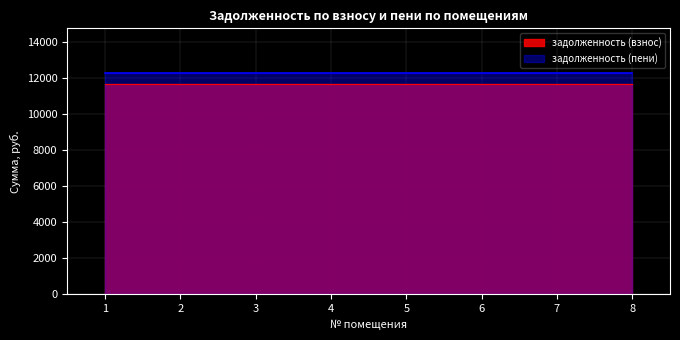

Is the value of задолженность (пени) at 5 greater than the value of задолженность (взнос) at 5?

Yes